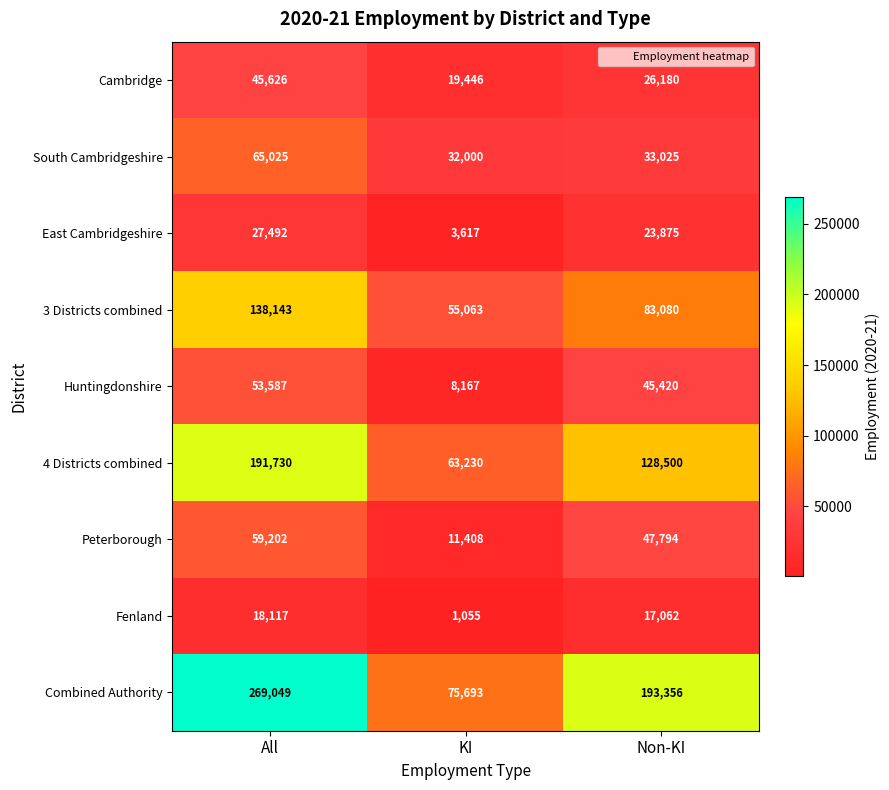

The value of East Cambridgeshire at KI is 3617. True or false?

True